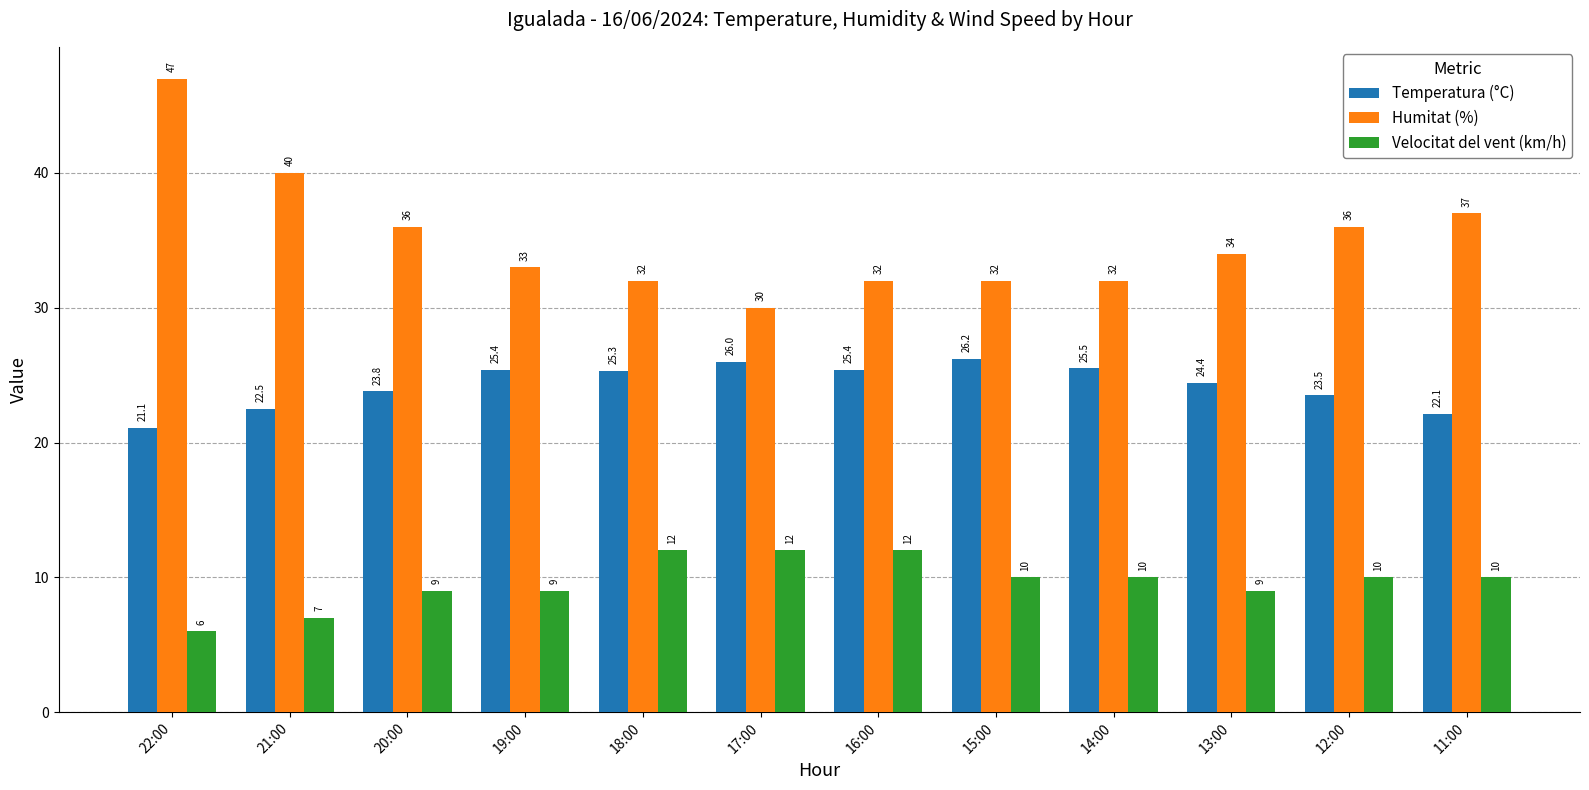

At which category is the sum across all series the highest?

22:00